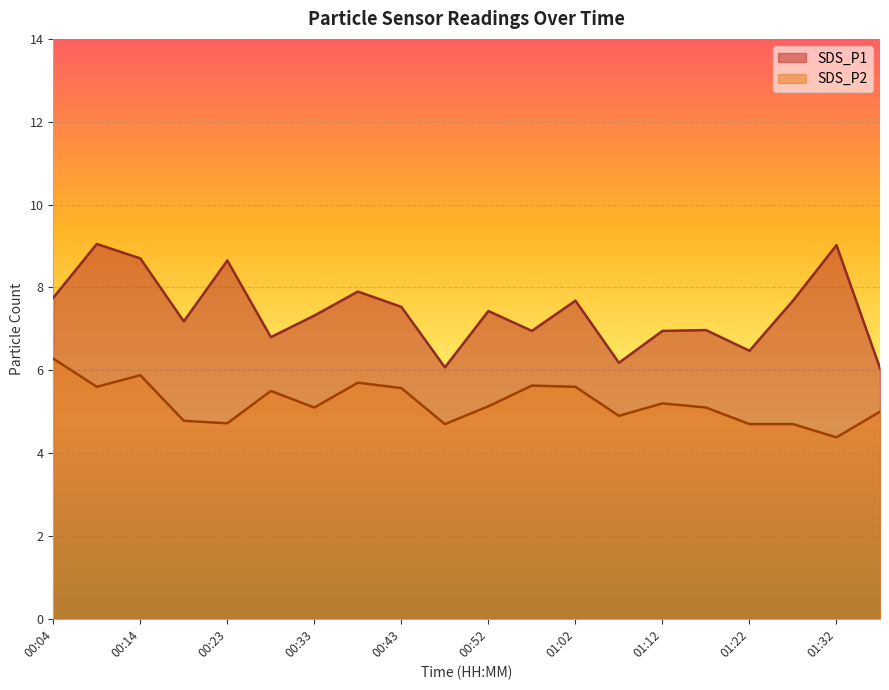

What is the approximate value of SDS_P1 at 01:07?

6.2